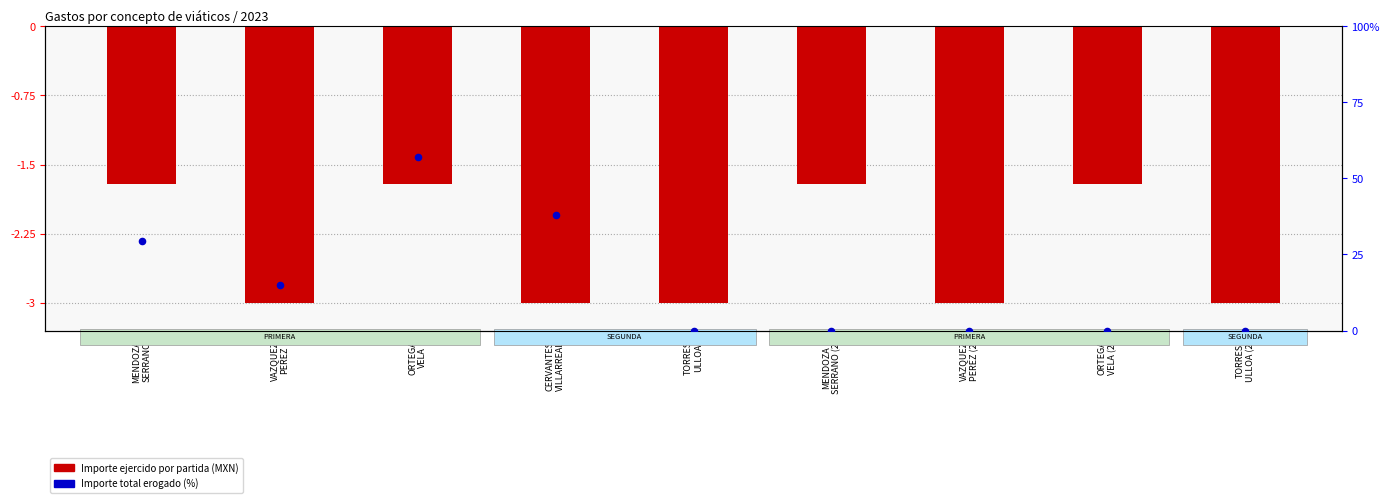

Which series has the largest total across all categories?

Importe total erogado (%)